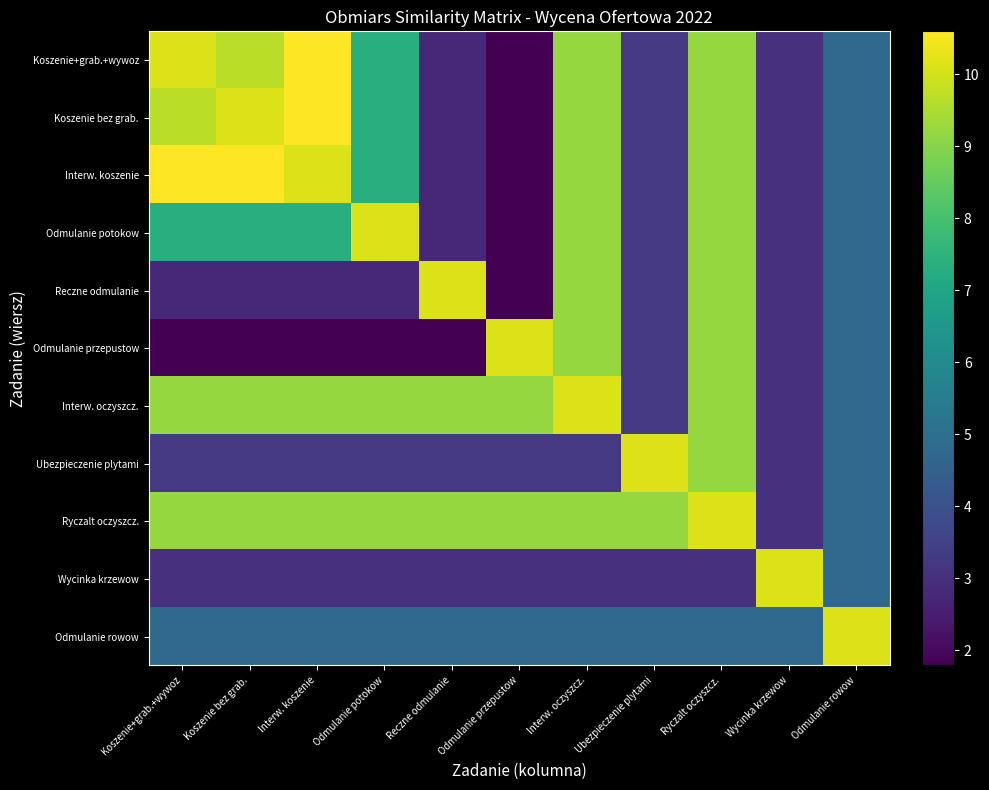

At which category does the chart reach its peak across all series?

Interw. koszenie